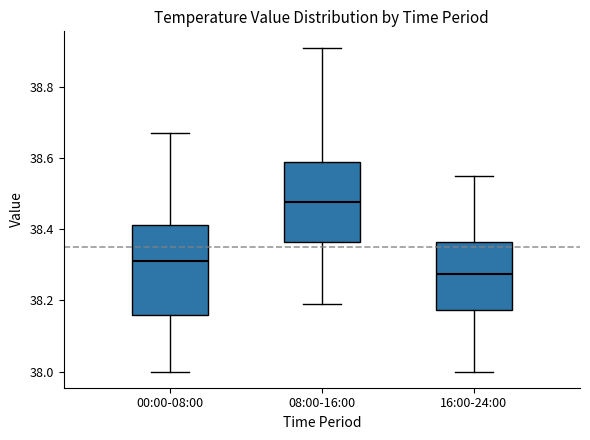

Reading left to right, read every box against the y-axis: the position of its median line, the range the box covers, and the ends of its whiskers. The values are not printed on the chart, so give them approximately, as read against the axis.

00:00-08:00: median 38.32, box 38.16 to 38.42, whiskers 38.00 to 38.68
08:00-16:00: median 38.48, box 38.36 to 38.58, whiskers 38.20 to 38.92
16:00-24:00: median 38.28, box 38.18 to 38.36, whiskers 38.00 to 38.56